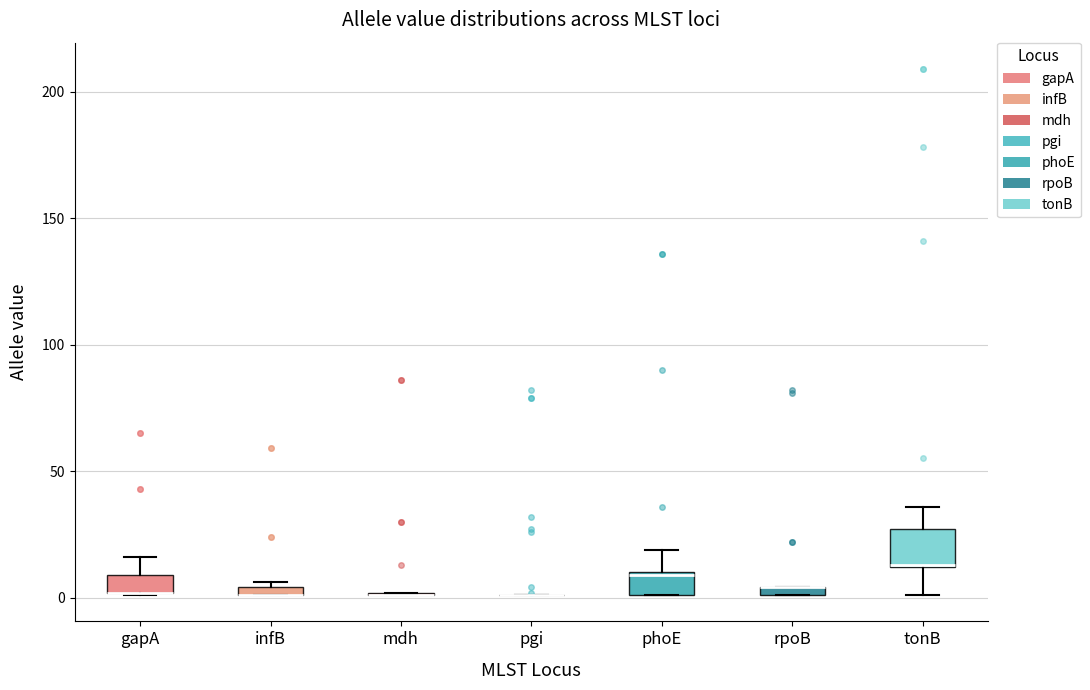

Which box is the tallest, from its lower edge to its upper edge?

tonB